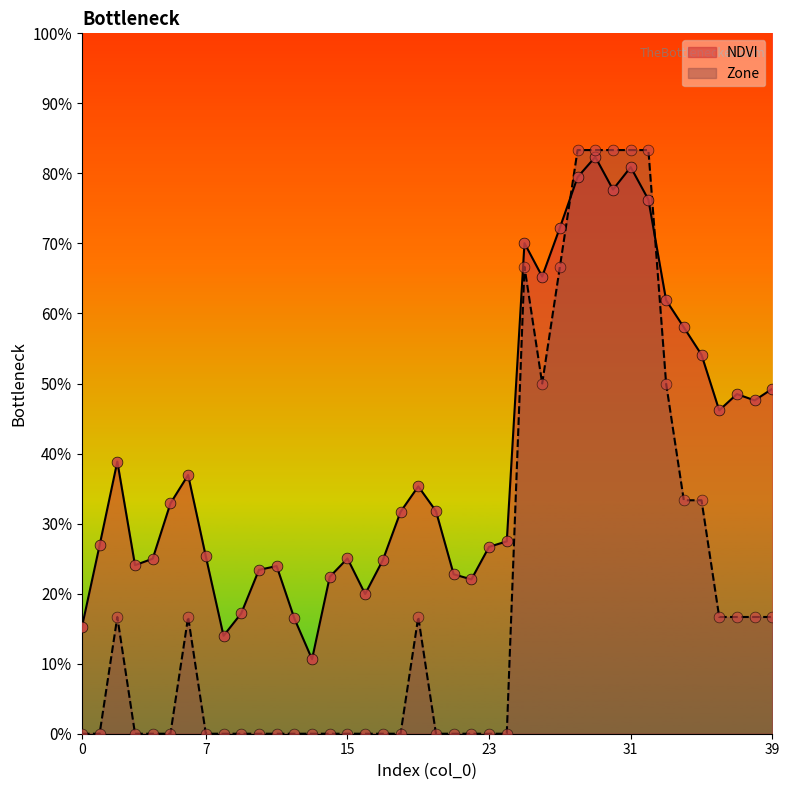

At which category is the sum across all series the highest?

29